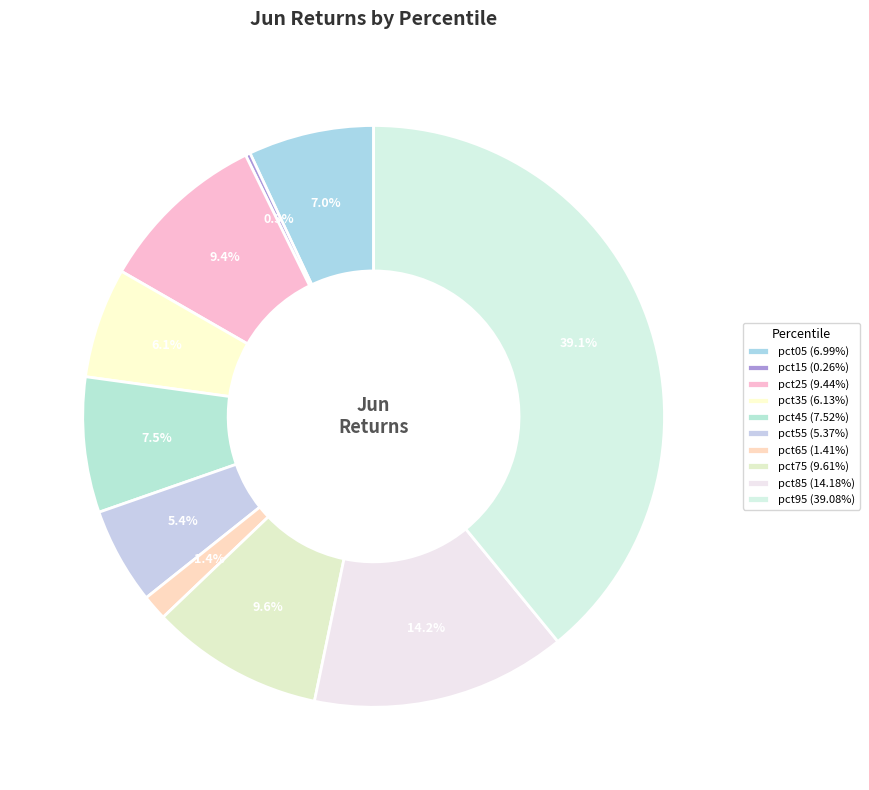

What percentage is the pct25 slice, to the nearest percent?

9%